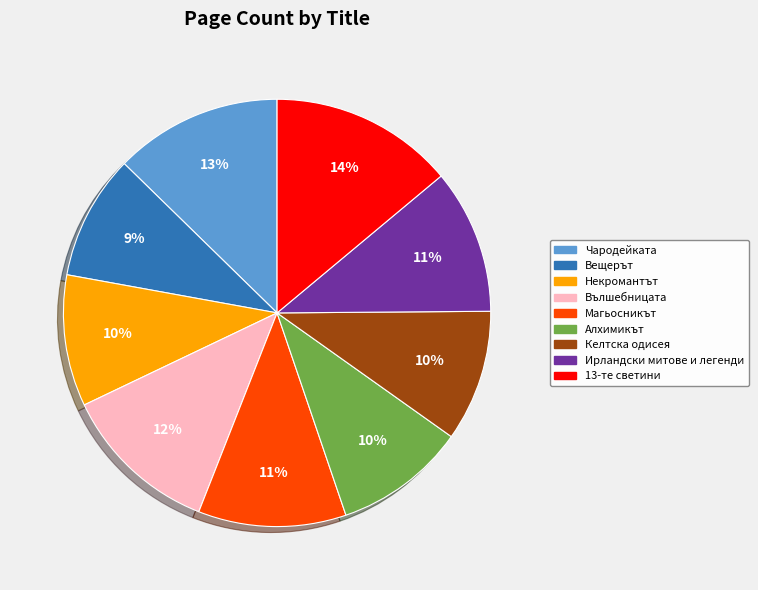

To the nearest percent, what is the average slice percentage?

11%